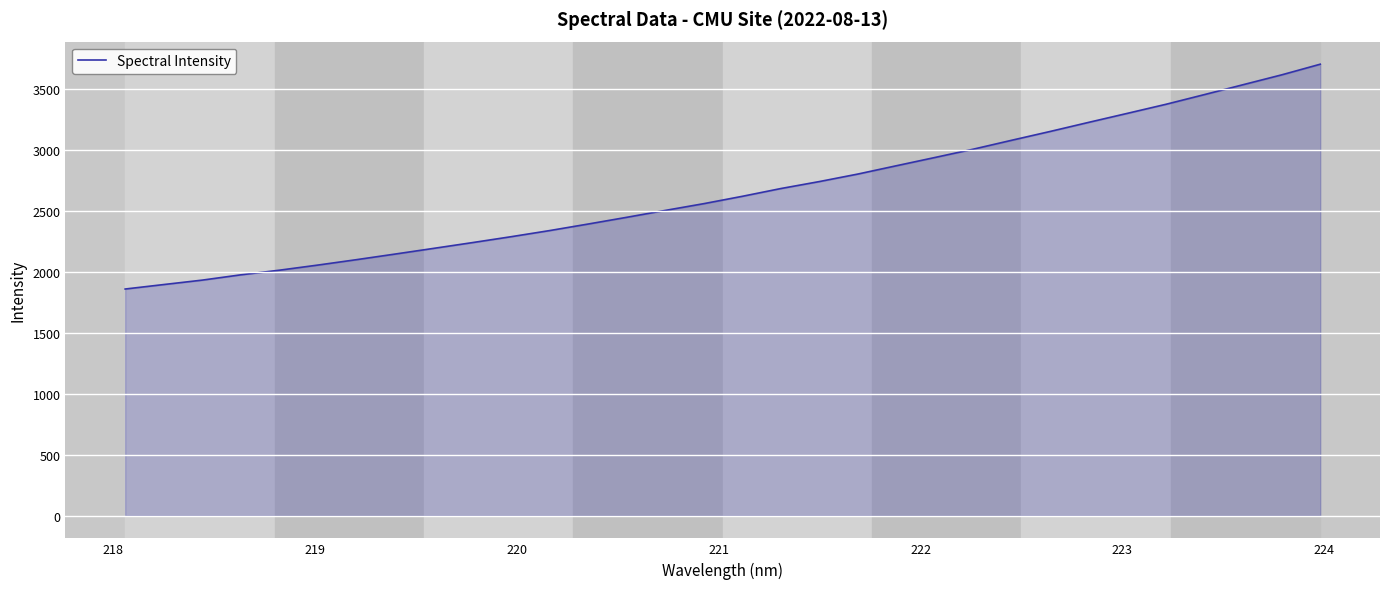

What is the difference between the maximum and minimum values?

1845.0